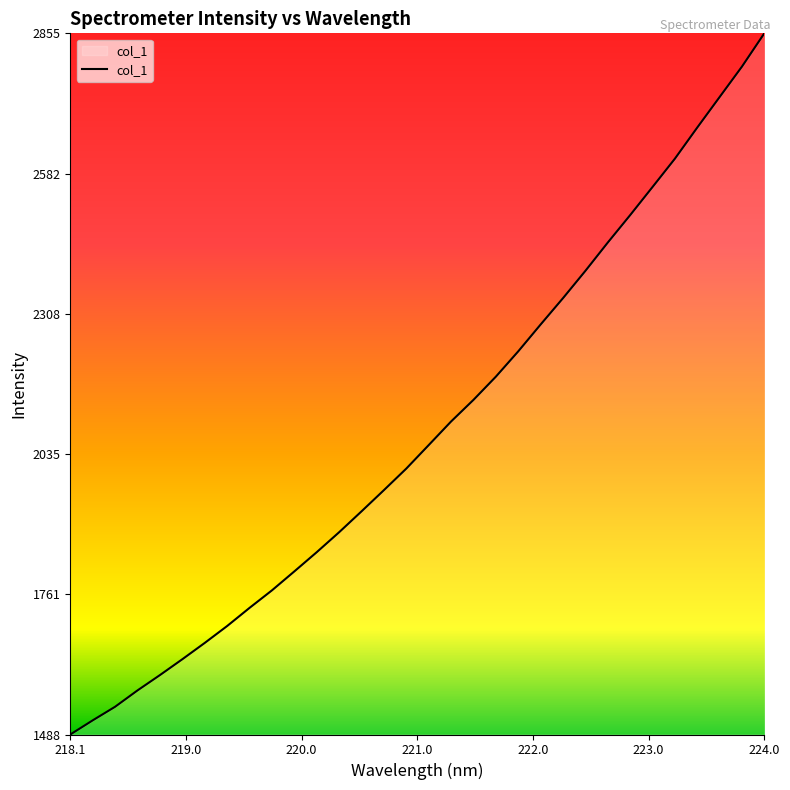

How many distinct data groups are displayed?

1